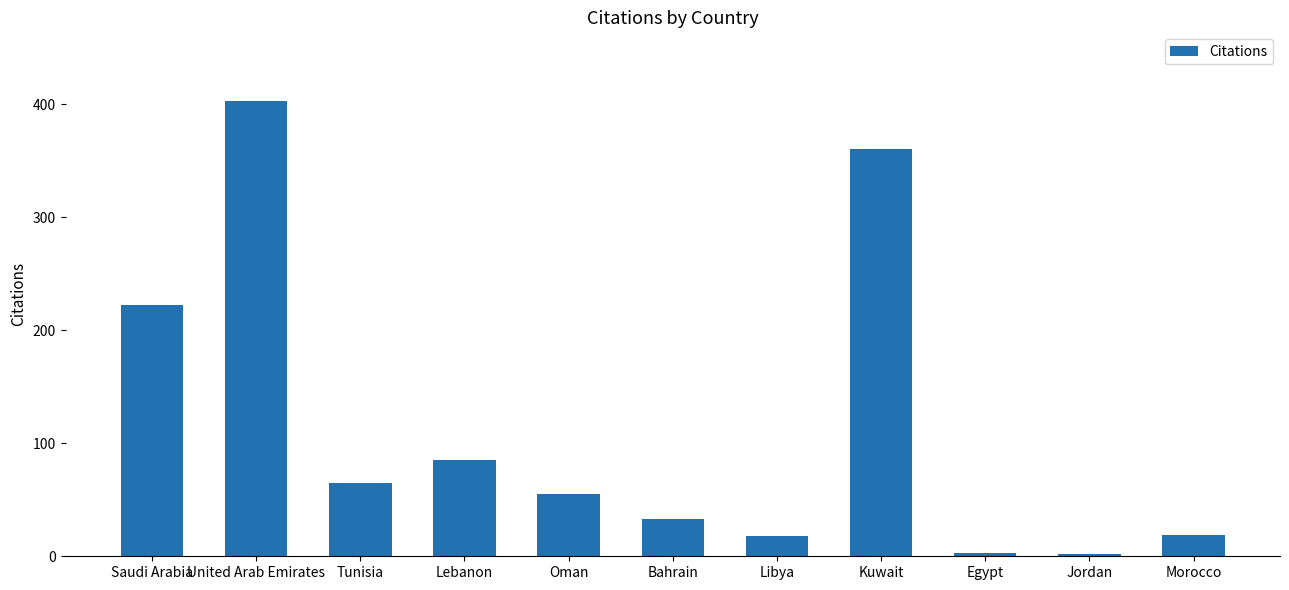

Is it true that the value at Bahrain is 58?

False